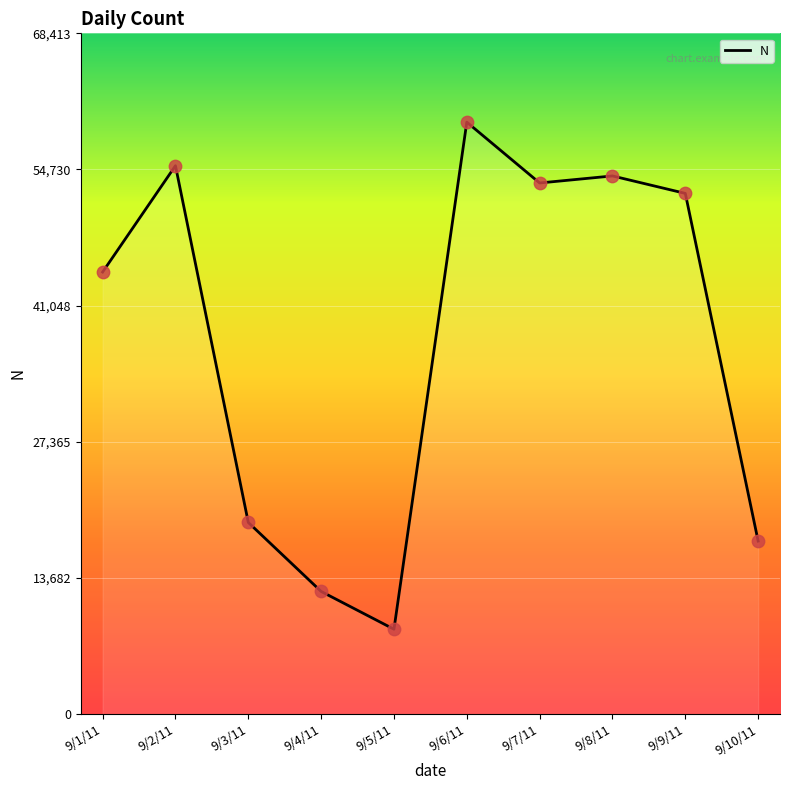

What is the ratio of the value at 9/2/11 to the value at 9/6/11?

0.9